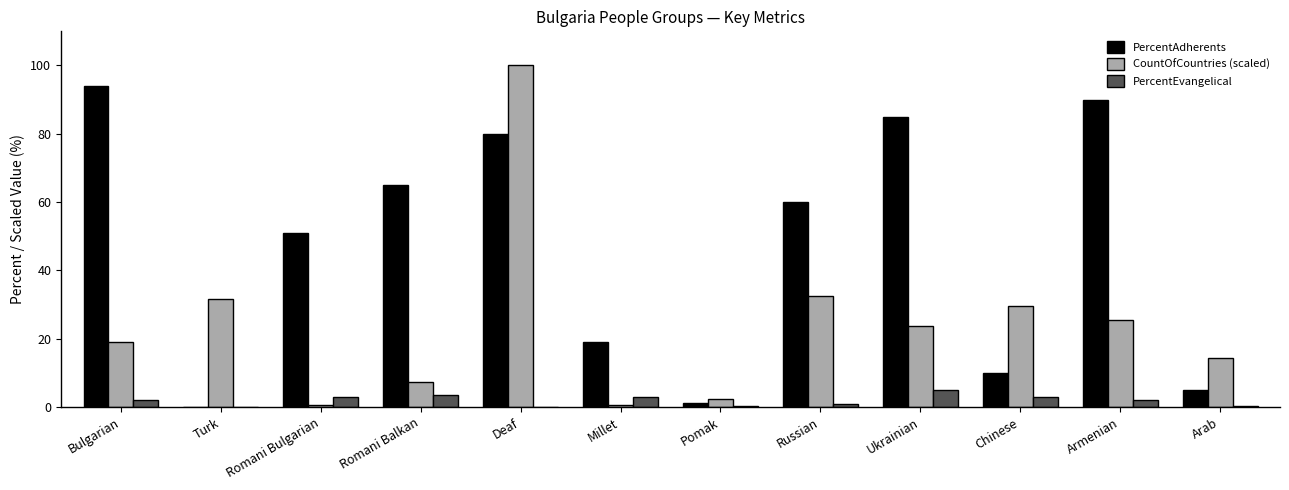

Between Deaf and Chinese, which series saw the biggest shift?

CountOfCountries (scaled)